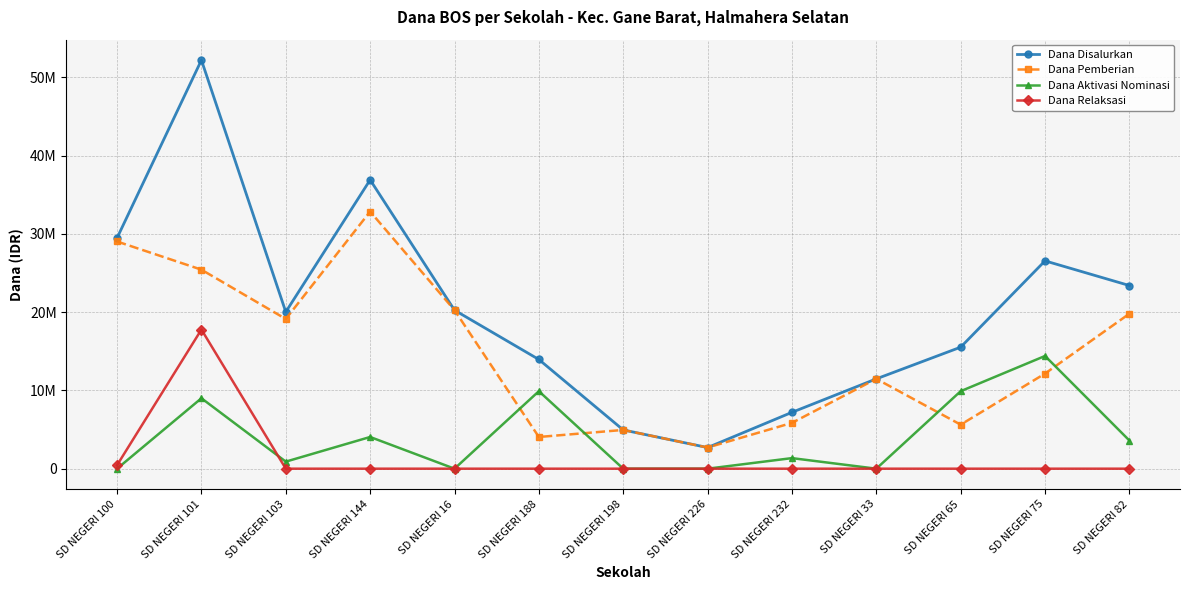

What is the difference between the maximum and minimum values in the Dana Pemberian series?

30150000